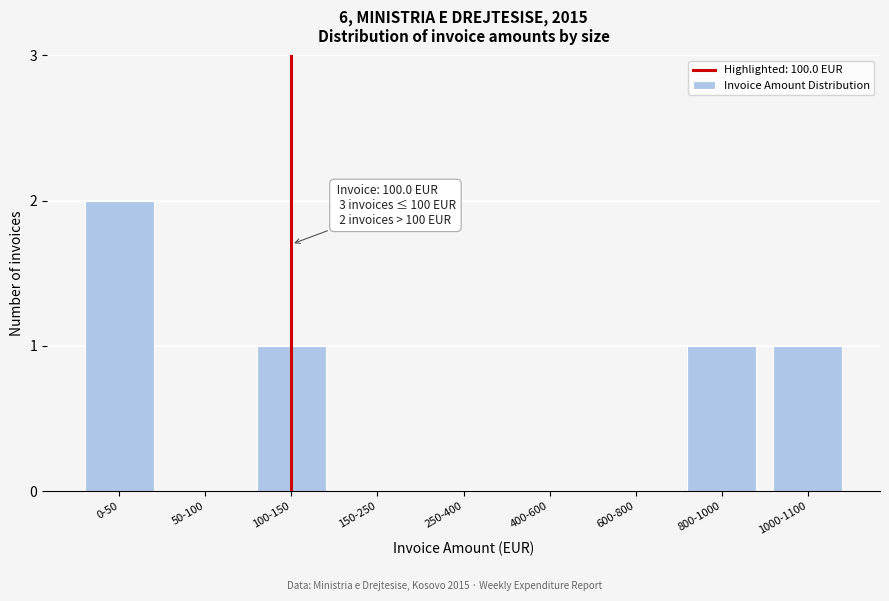

Reading right to left, transcribe all the data shown in this chart.

1000-1100=1	800-1000=1	600-800=0	400-600=0	250-400=0	150-250=0	100-150=1	50-100=0	0-50=2